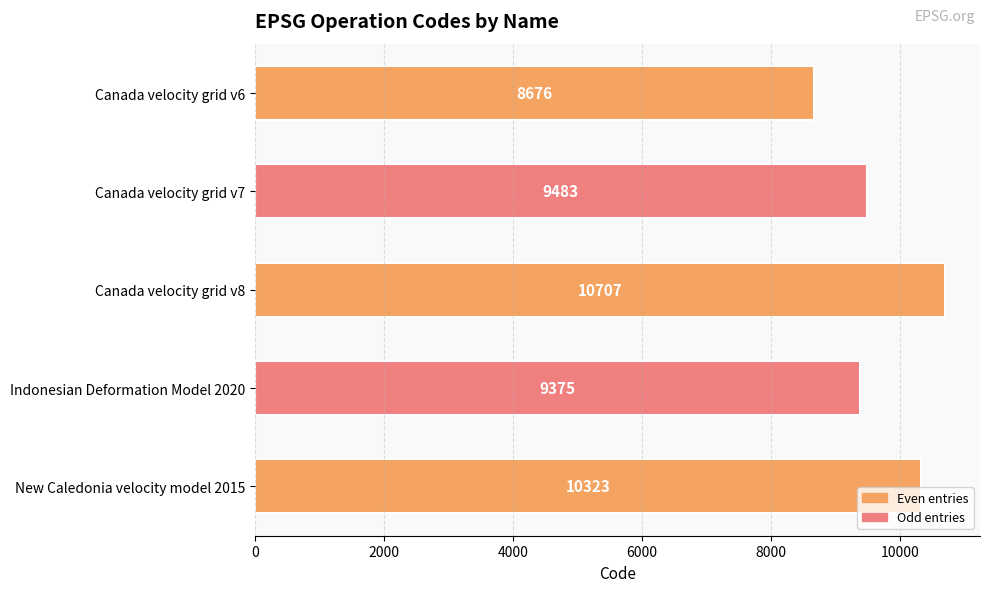

What is the minimum value shown in the chart?

8676